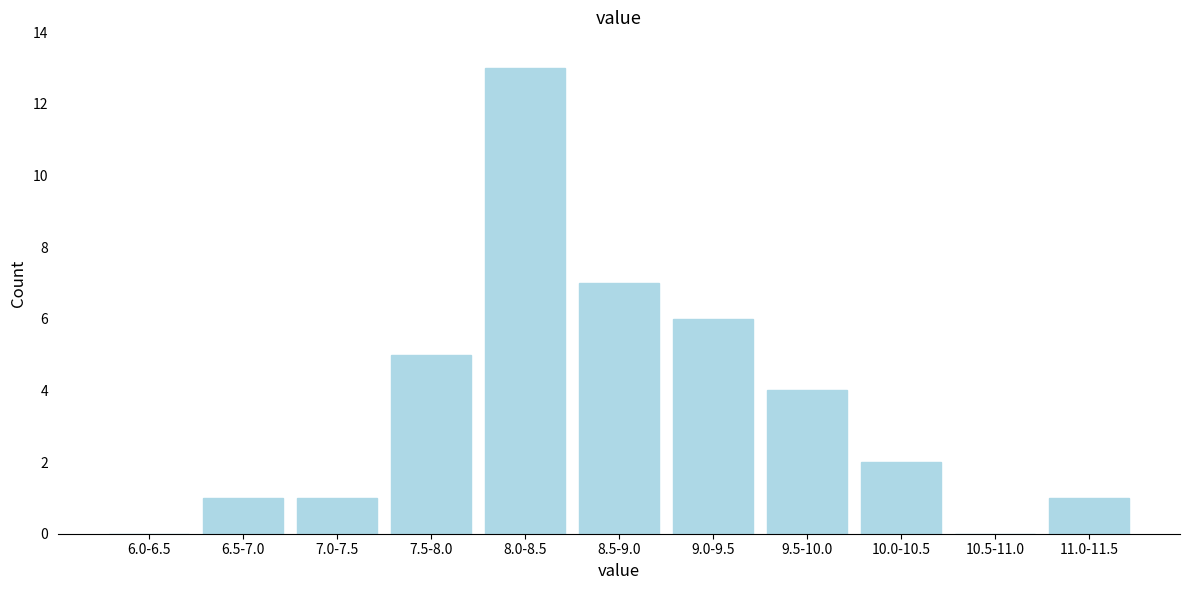

Reading left to right, list all the values displayed in this chart.

6.0-6.5=0	6.5-7.0=1	7.0-7.5=1	7.5-8.0=5	8.0-8.5=13	8.5-9.0=7	9.0-9.5=6	9.5-10.0=4	10.0-10.5=2	10.5-11.0=0	11.0-11.5=1